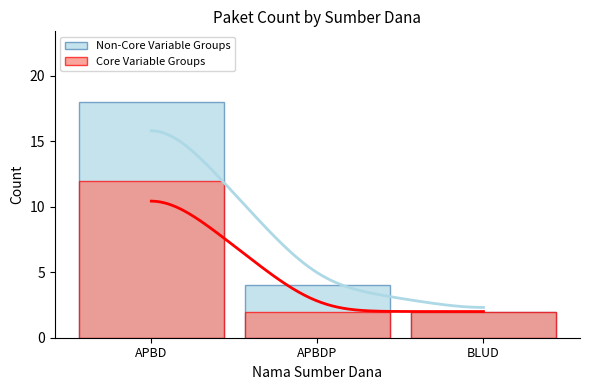

Which series has the largest range (max minus min)?

Non-Core Variable Groups